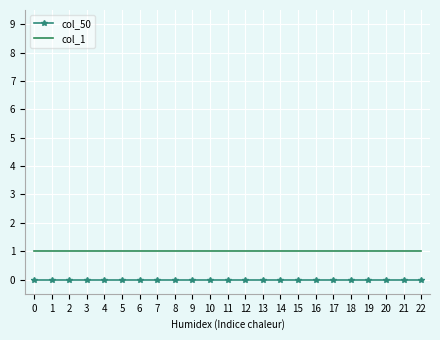

Is the value of col_50 at 12 greater than the value of col_1 at 4?

No